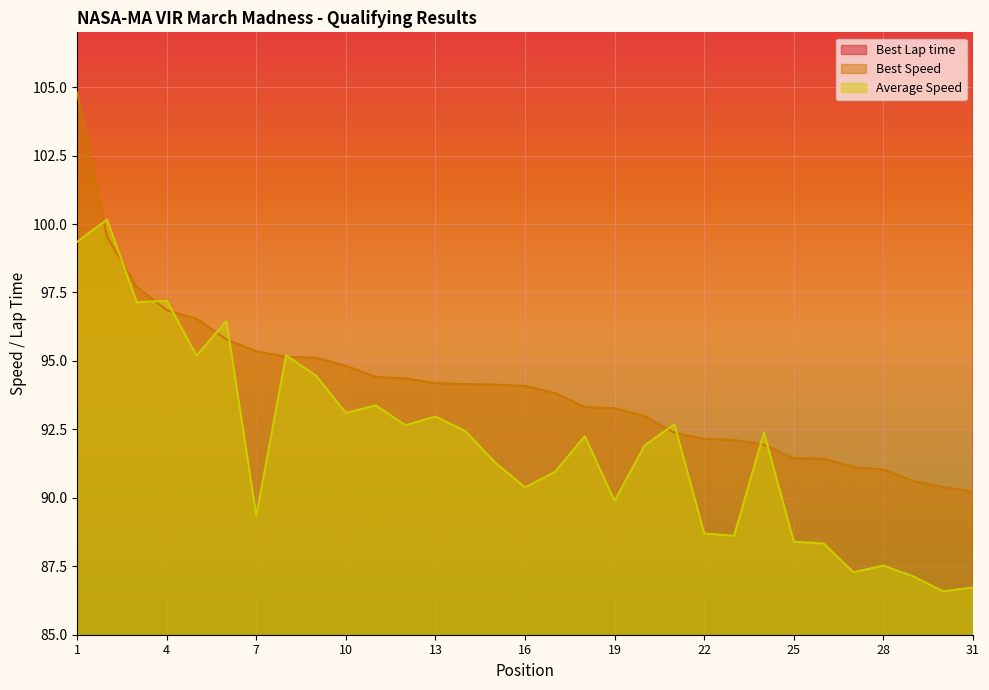

Which series has the largest range (max minus min)?

Best Lap time